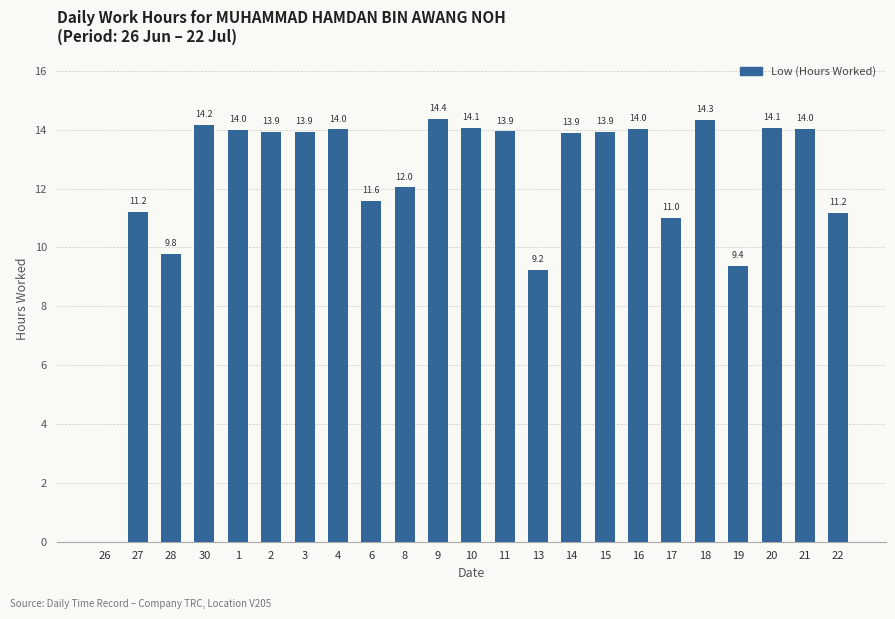

True or false: the data shows 12.0 at 8.

True